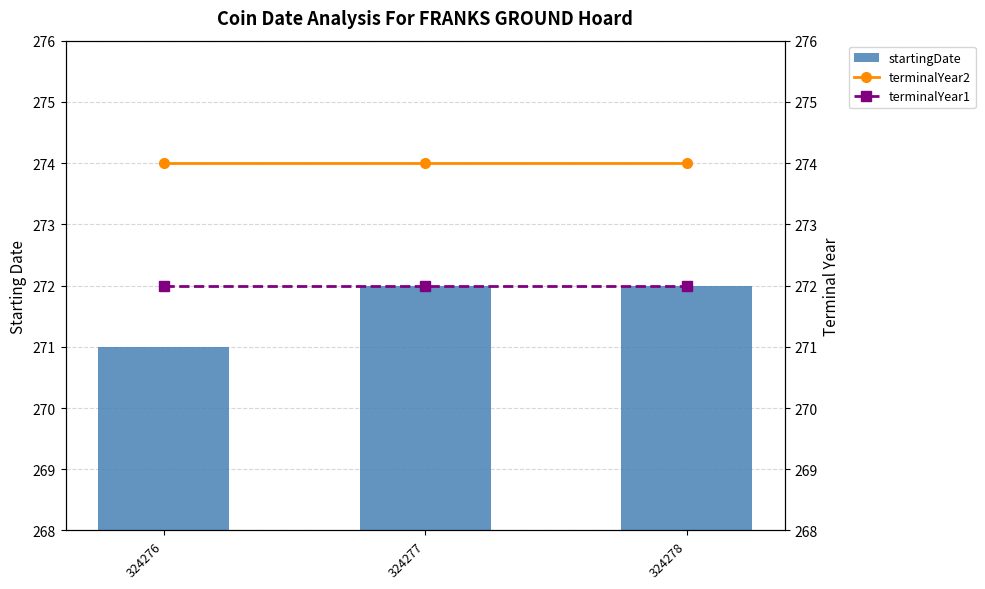

The startingDate series shows 133 at 324277. True or false?

False